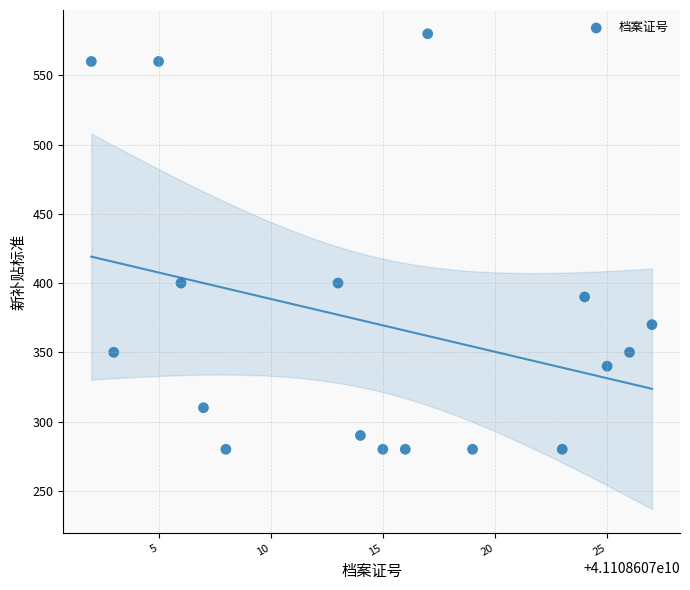

List the coordinates of all points as (X, Y) pairs, reading left to right.

(41108607002, 560)  (41108607003, 350)  (41108607005, 560)  (41108607006, 400)  (41108607007, 310)  (41108607008, 280)  (41108607013, 400)  (41108607014, 290)  (41108607015, 280)  (41108607016, 280)  (41108607017, 580)  (41108607019, 280)  (41108607023, 280)  (41108607024, 390)  (41108607025, 340)  (41108607026, 350)  (41108607027, 370)